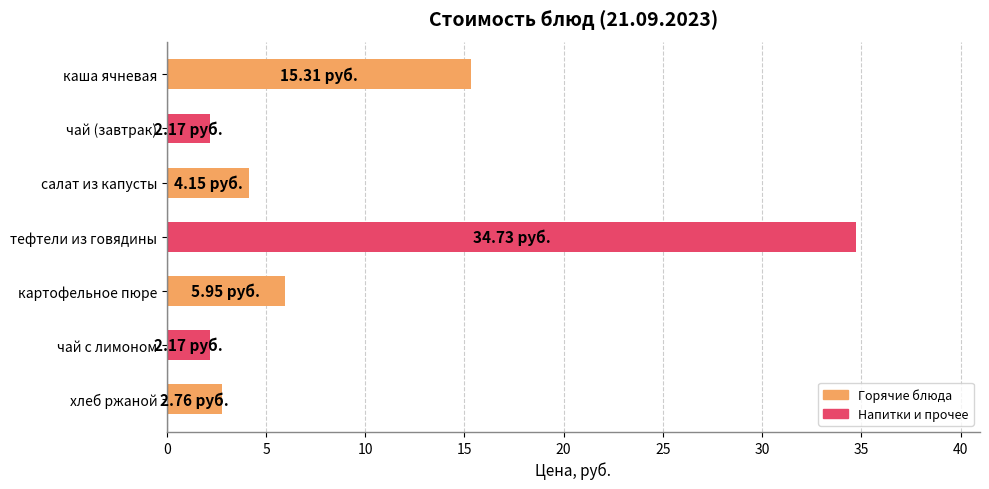

What is the label of the 4th bar from the bottom?

тефтели из говядины